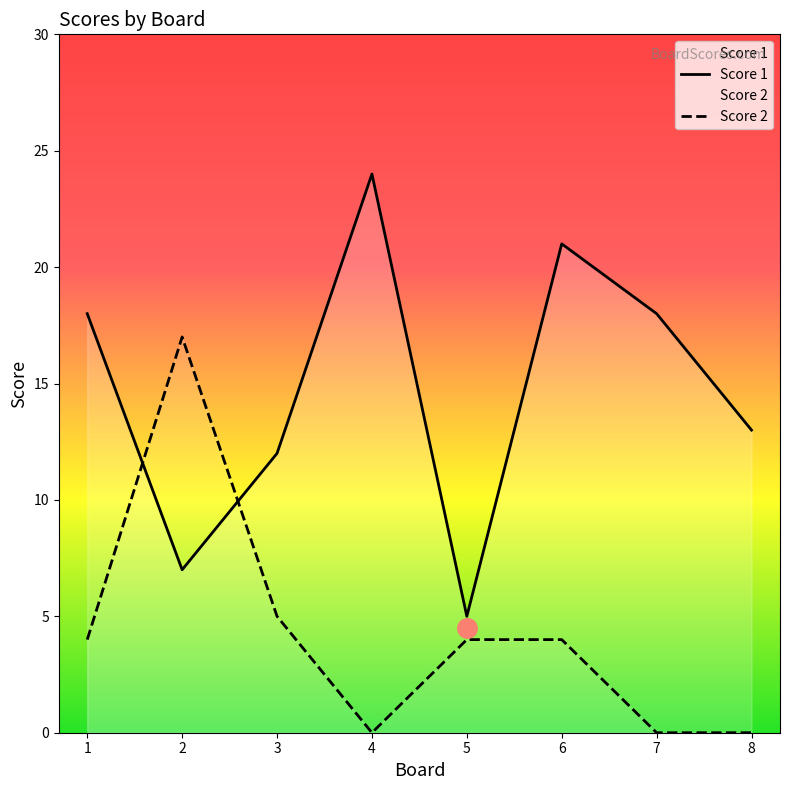

At which label is Score 1 closest to 14?

8